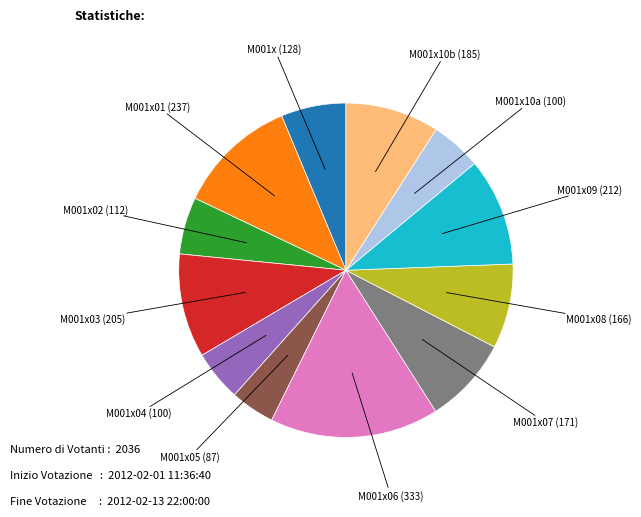

Does any single category account for the majority?

No